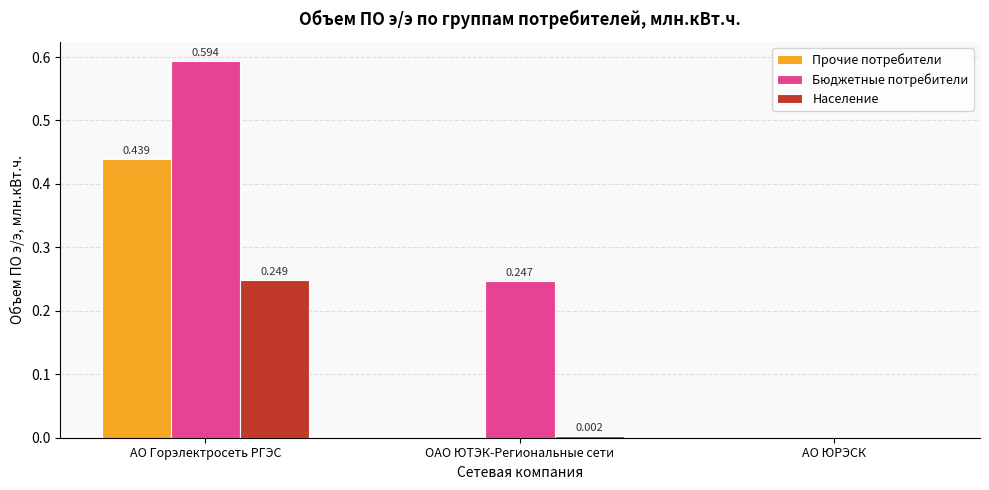

How many groups of bars are there?

3